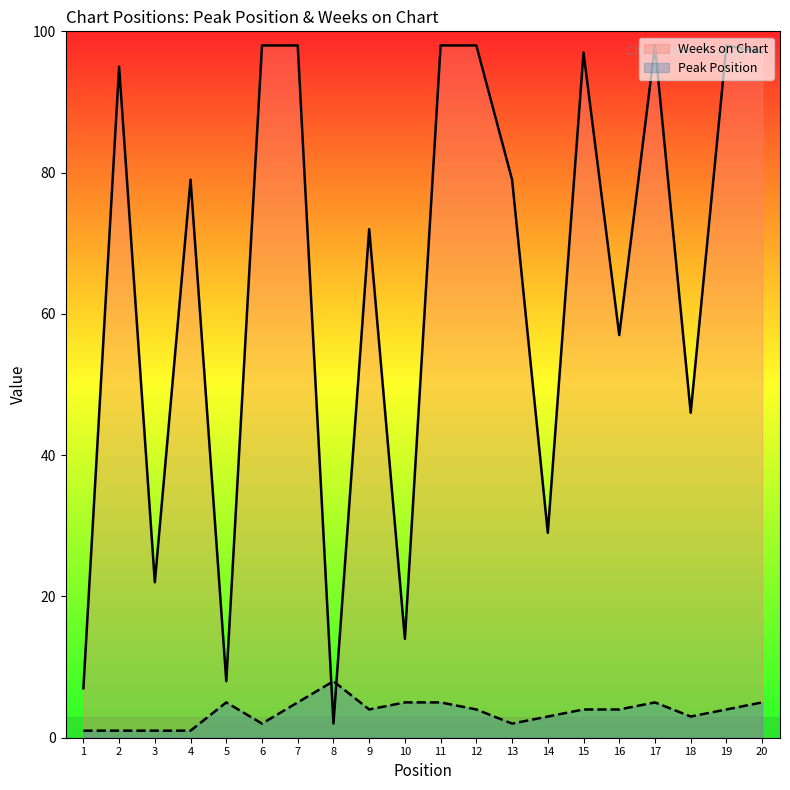

At which category does Peak Position reach its first local peak?

5